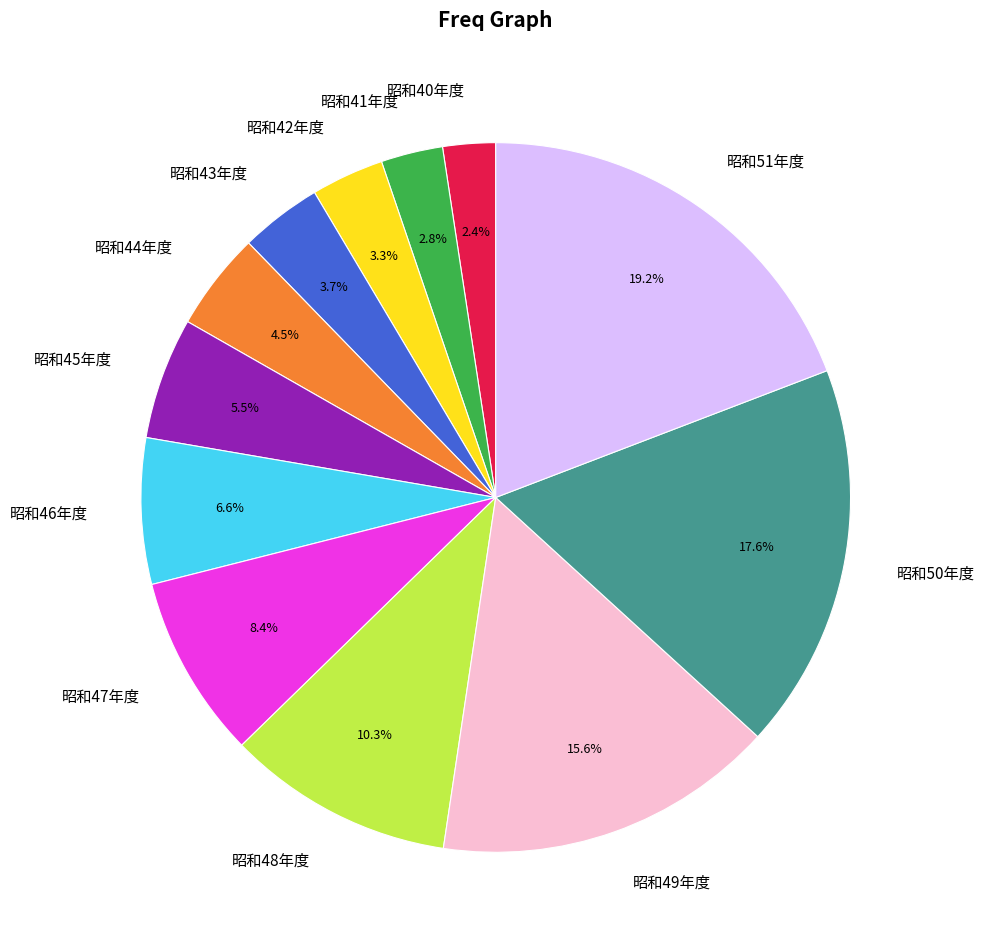

Does any single category account for the majority?

No